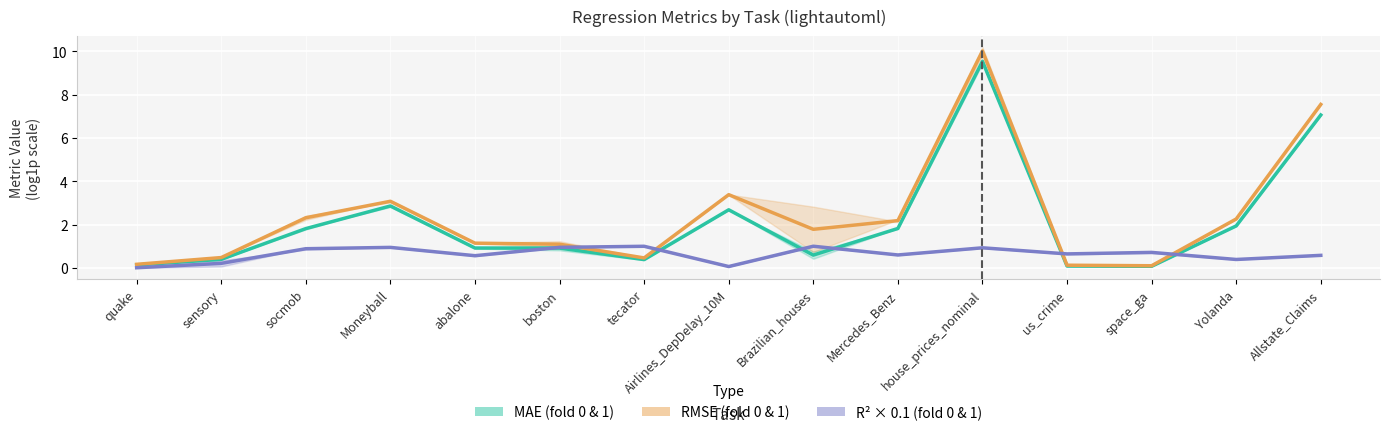

True or false: MAE (fold 0 & 1) has a value of 0.1 at us_crime.

False